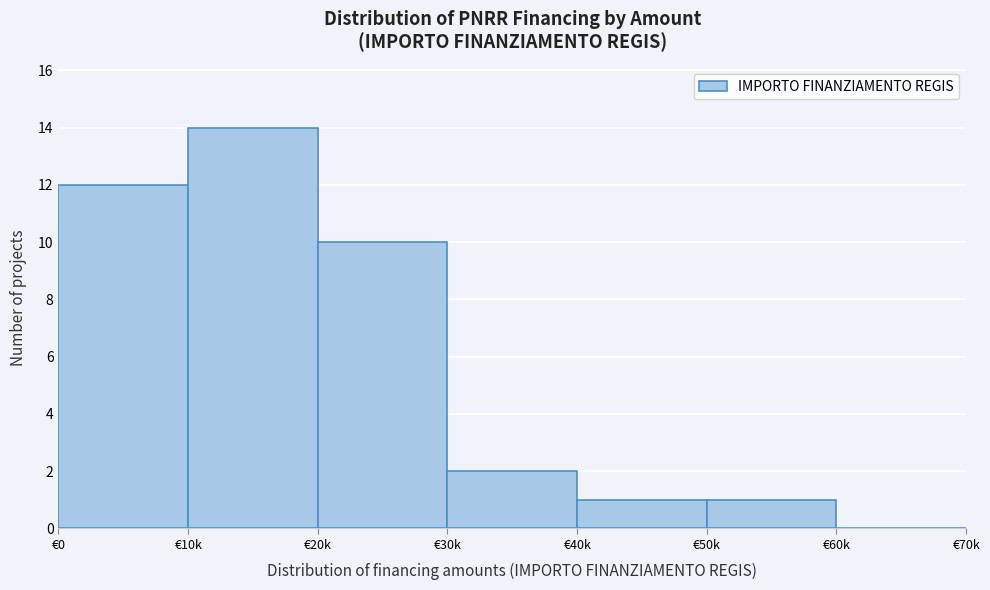

Reading right to left, transcribe all the data shown in this chart.

€60k=0	€50k=1	€40k=1	€30k=2	€20k=10	€10k=14	€0=12